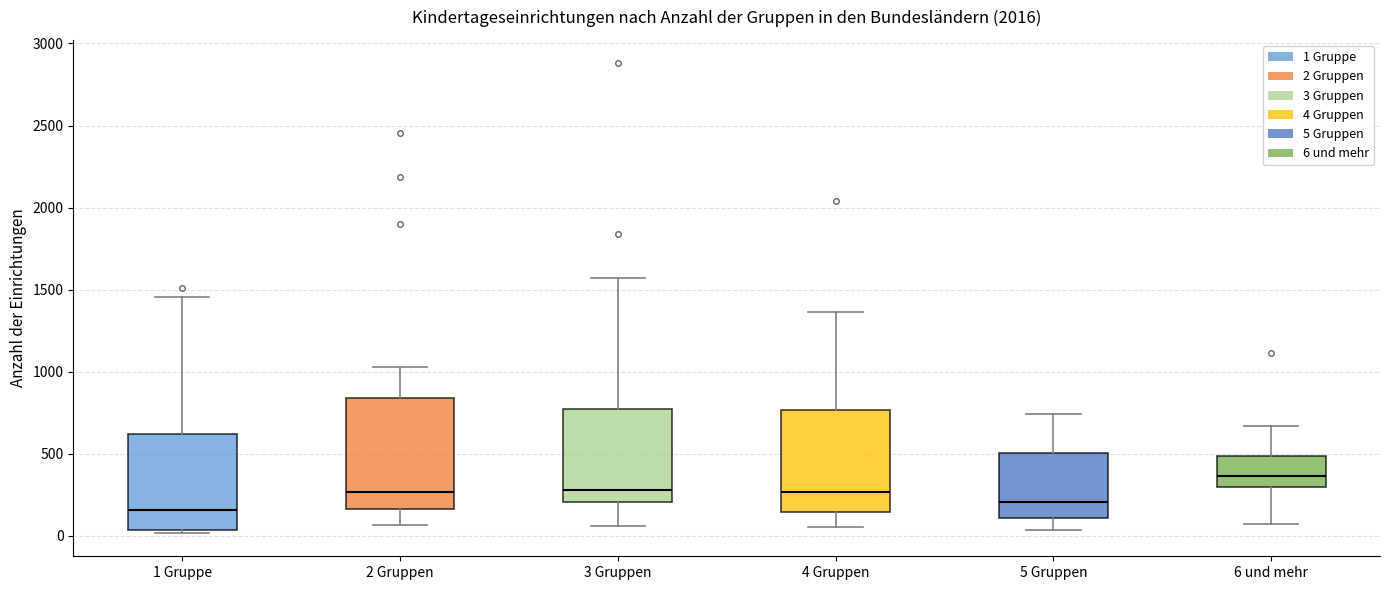

Which box has the lowest median line?

1 Gruppe